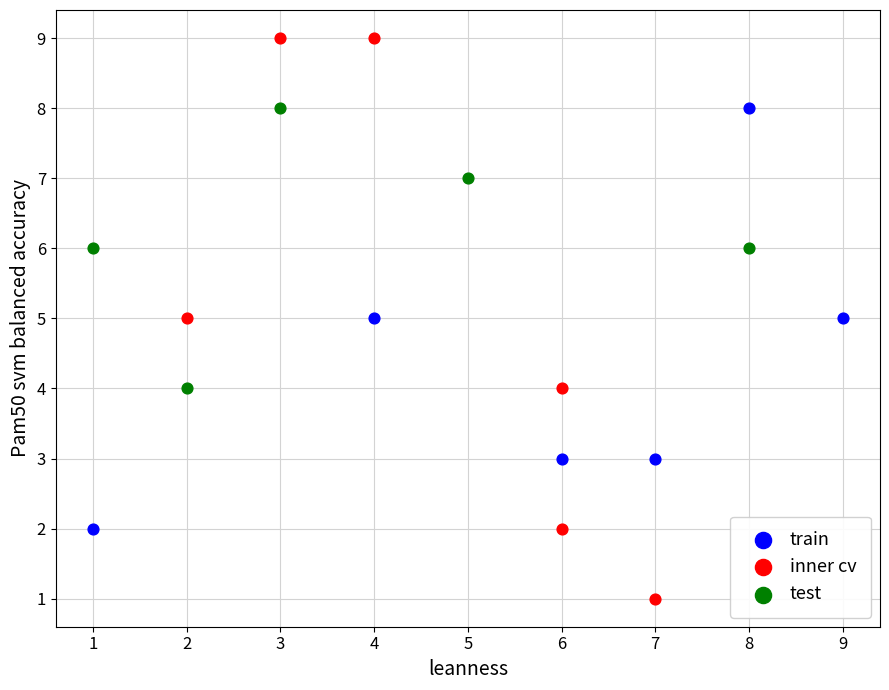

Which series has the widest spread of Y values?

inner cv